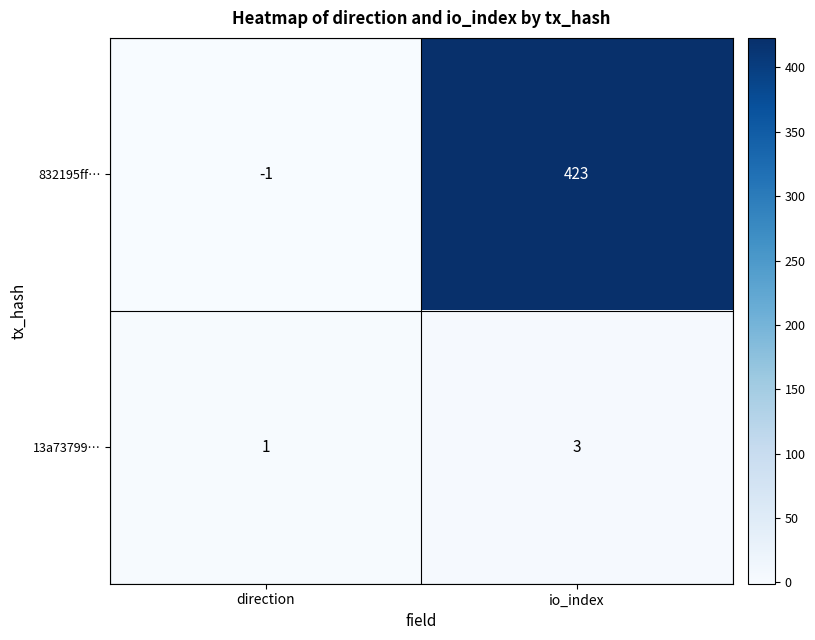

Reading right to left, list all the values displayed in this chart.

832195ff…: io_index=423	direction=-1
13a73799…: io_index=3	direction=1